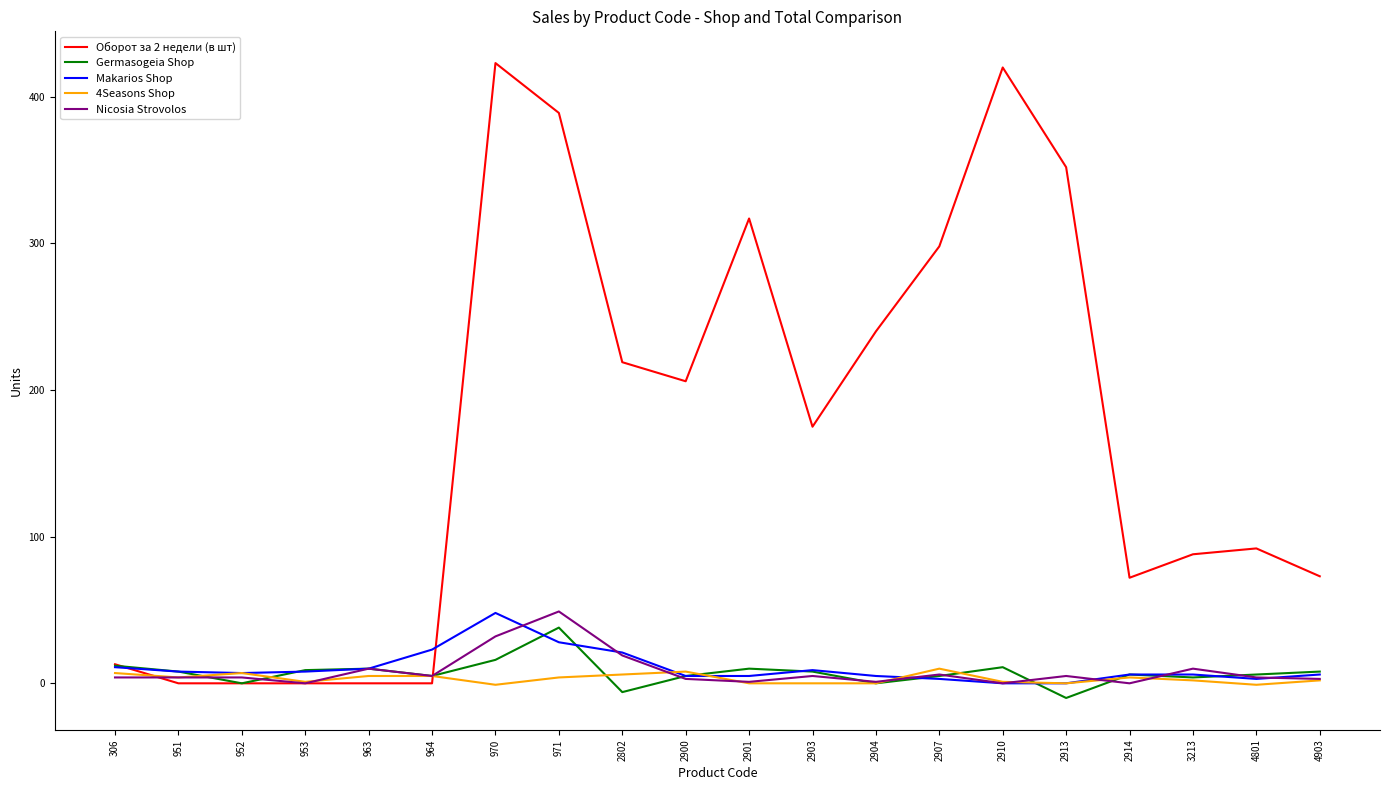

Is the value of 4Seasons Shop at 964 greater than the value of Makarios Shop at 2802?

No